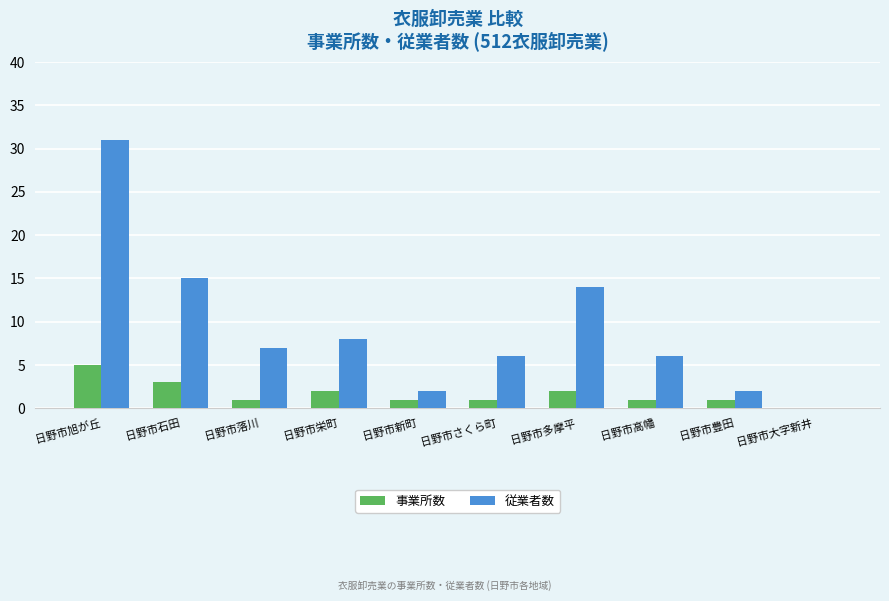

What is the spread (max minus min) of values at 日野市高幡?

5